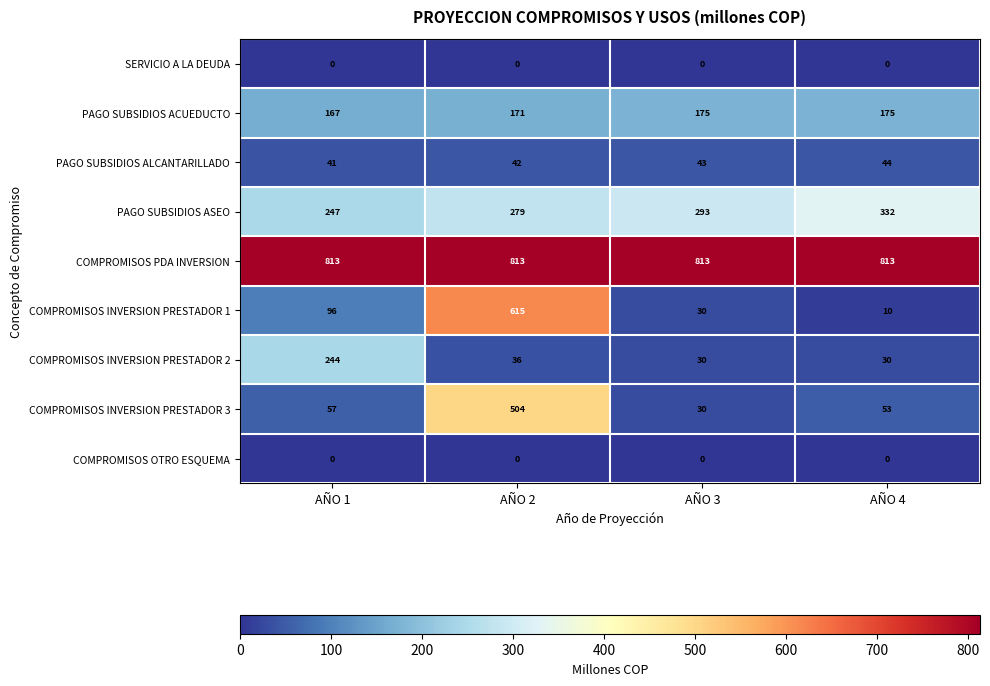

Which series has the widest spread of values?

COMPROMISOS INVERSION PRESTADOR 1